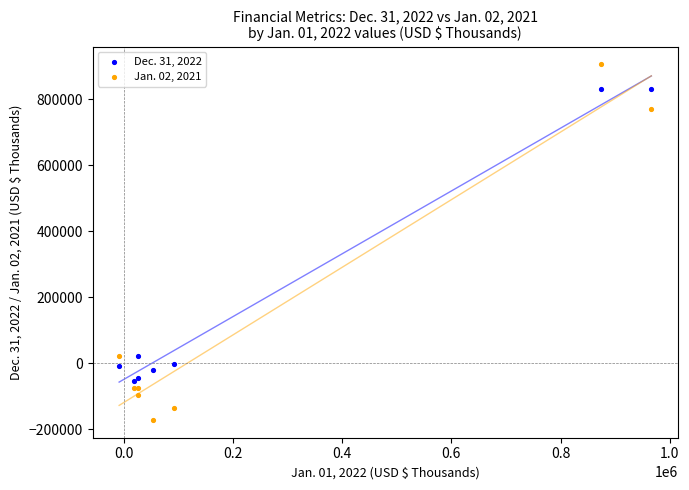

Which series contains the highest Y value?

Jan. 02, 2021